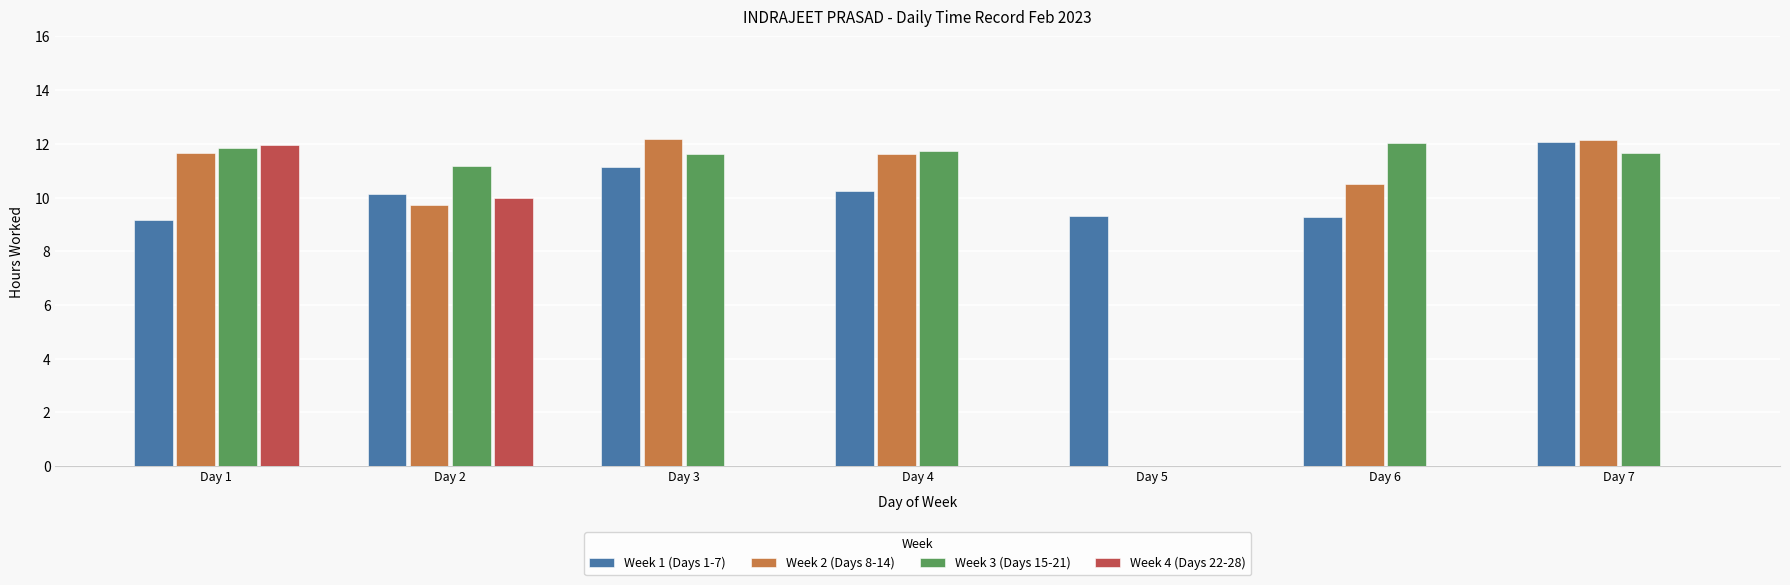

How many groups of bars are there?

7